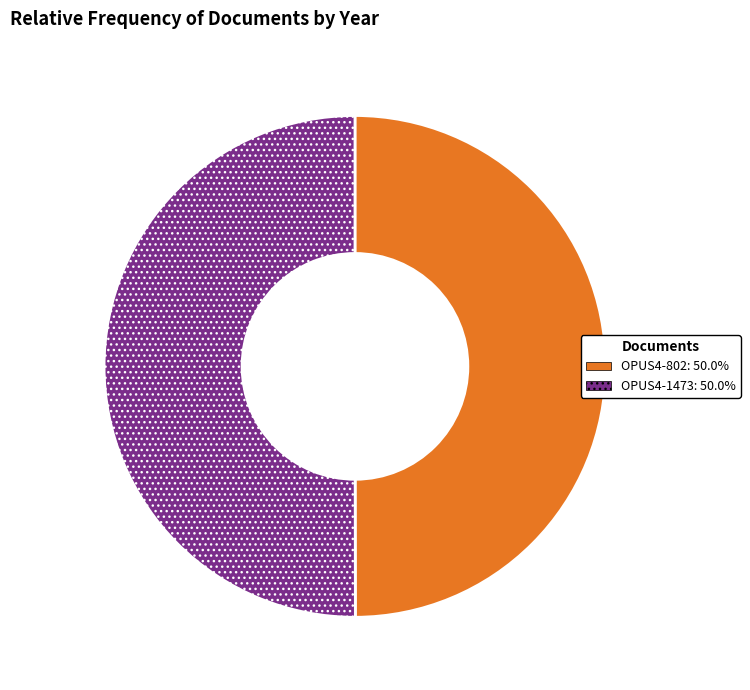

Approximately how many times larger is the value at OPUS4-1473: 50.0% compared to OPUS4-802: 50.0%?

1.0